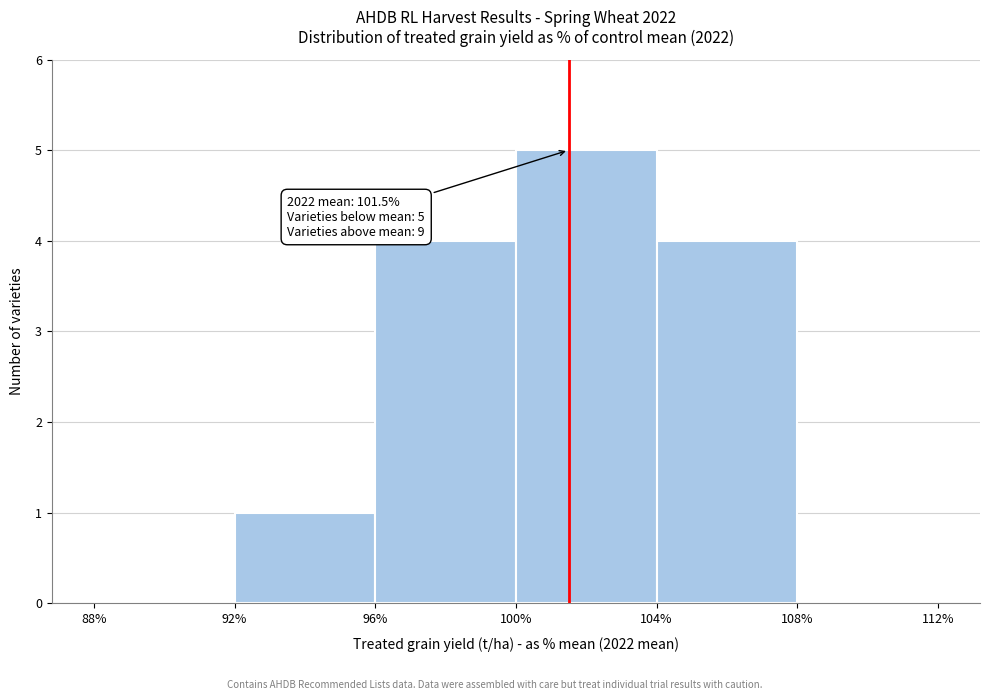

Which range on the x-axis has the tallest bar?

100% to 104%